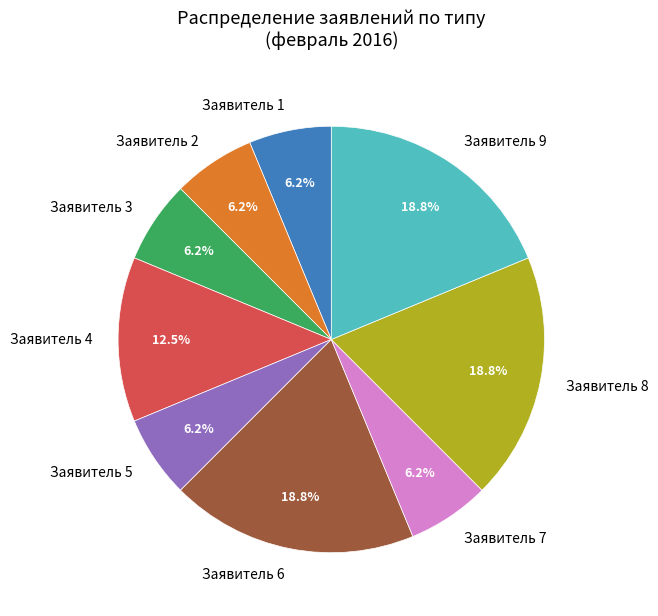

Is Заявитель 5 the majority of the pie?

No